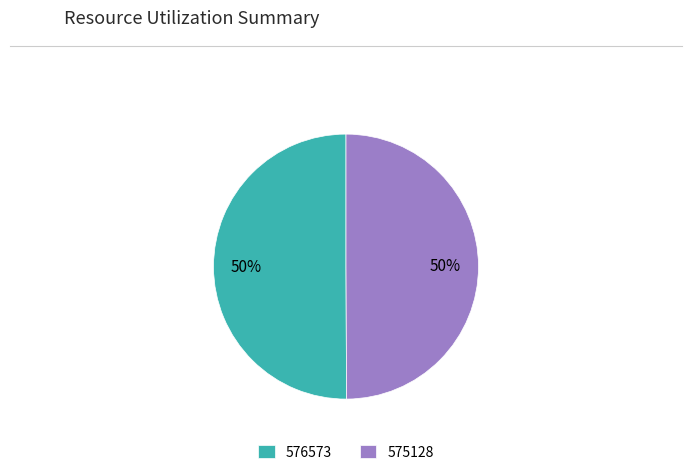

Is the sum of 576573 and 575128 greater than half?

Yes